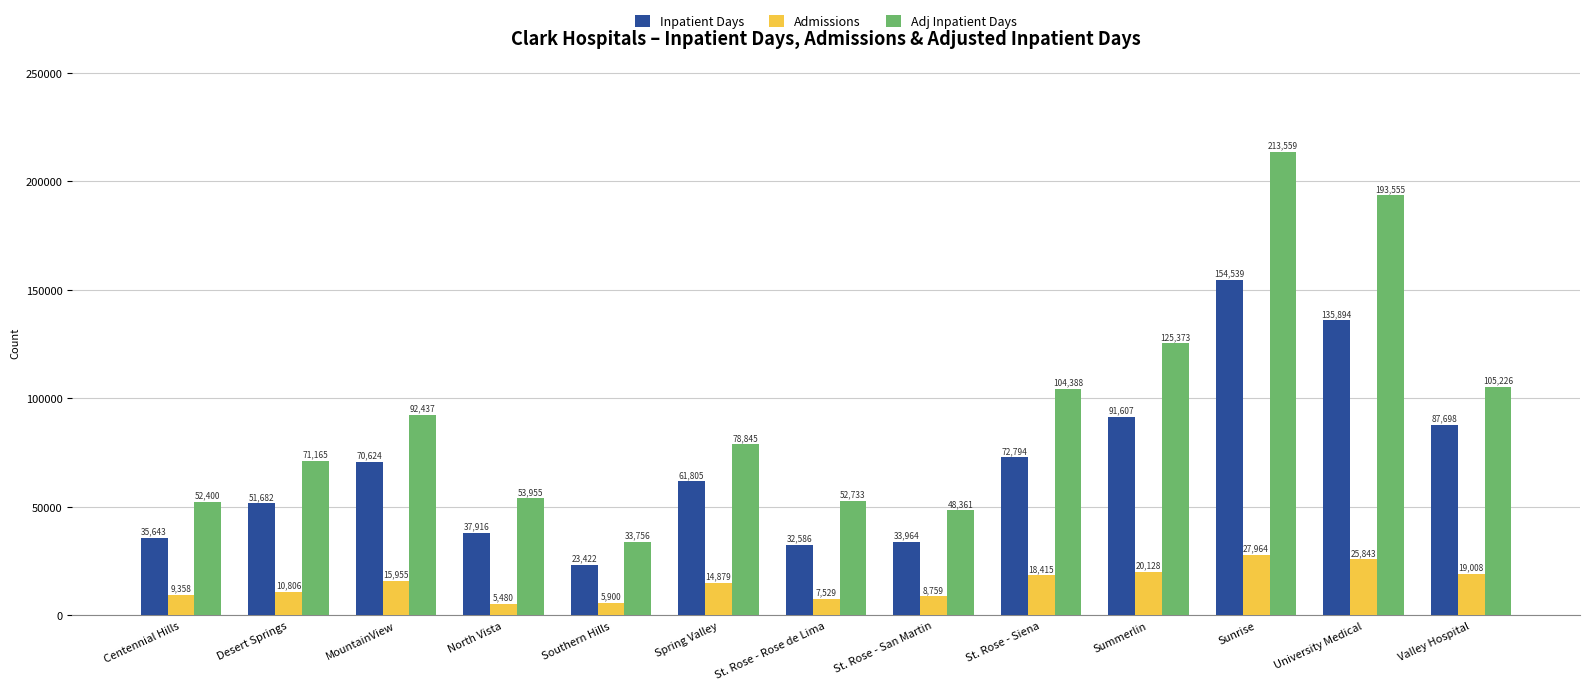

Between North Vista and Spring Valley, which series saw the biggest shift?

Adj Inpatient Days